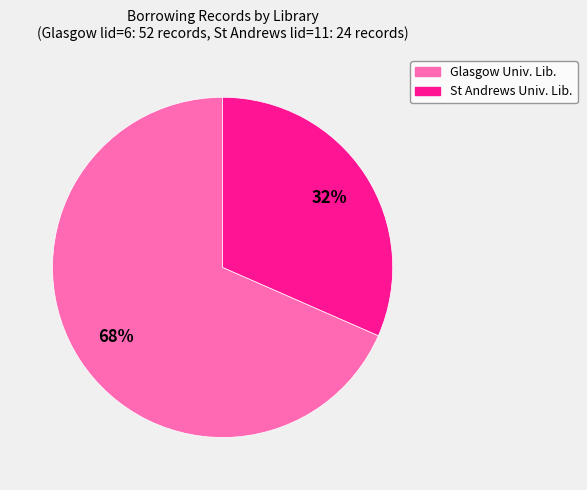

Is there a majority slice in this chart?

Yes